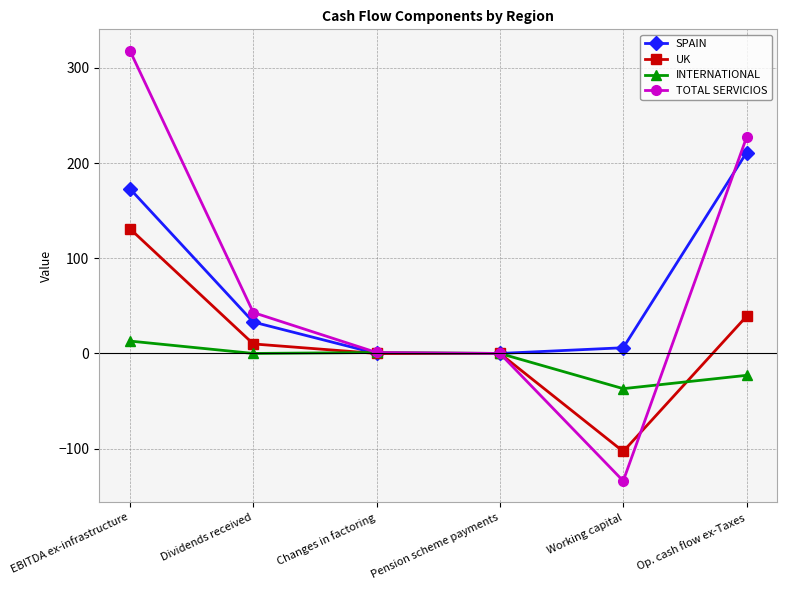

What is the smallest value displayed?

-134